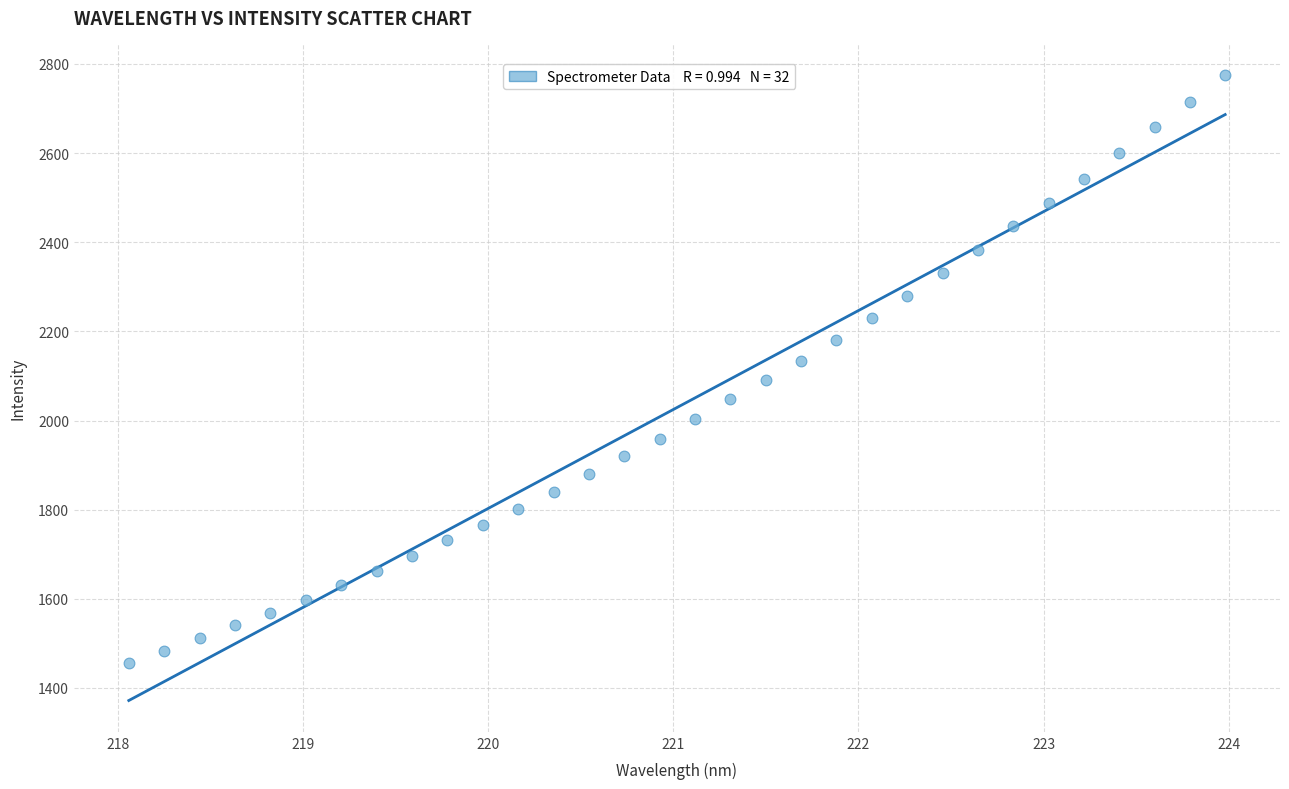

What is the range of X values (max minus min)?

5.9